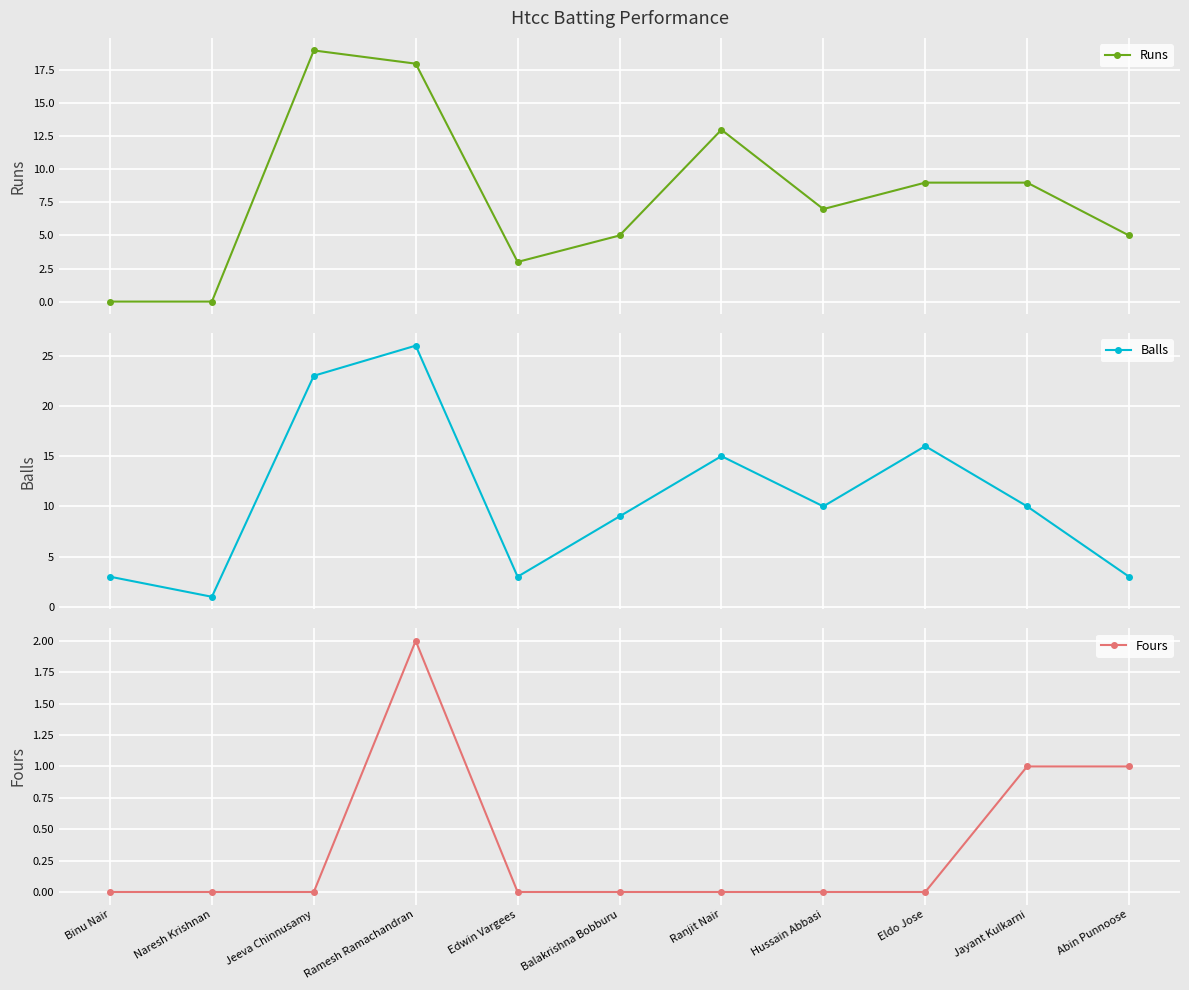

What is the maximum value shown in the chart?

26